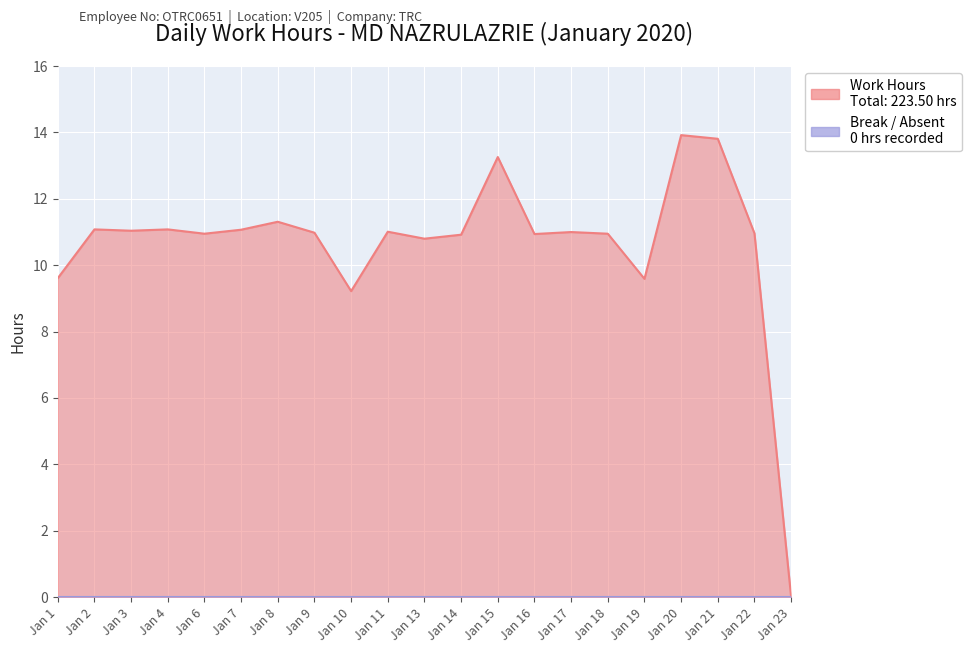

What is the difference between the maximum and minimum values?

13.9